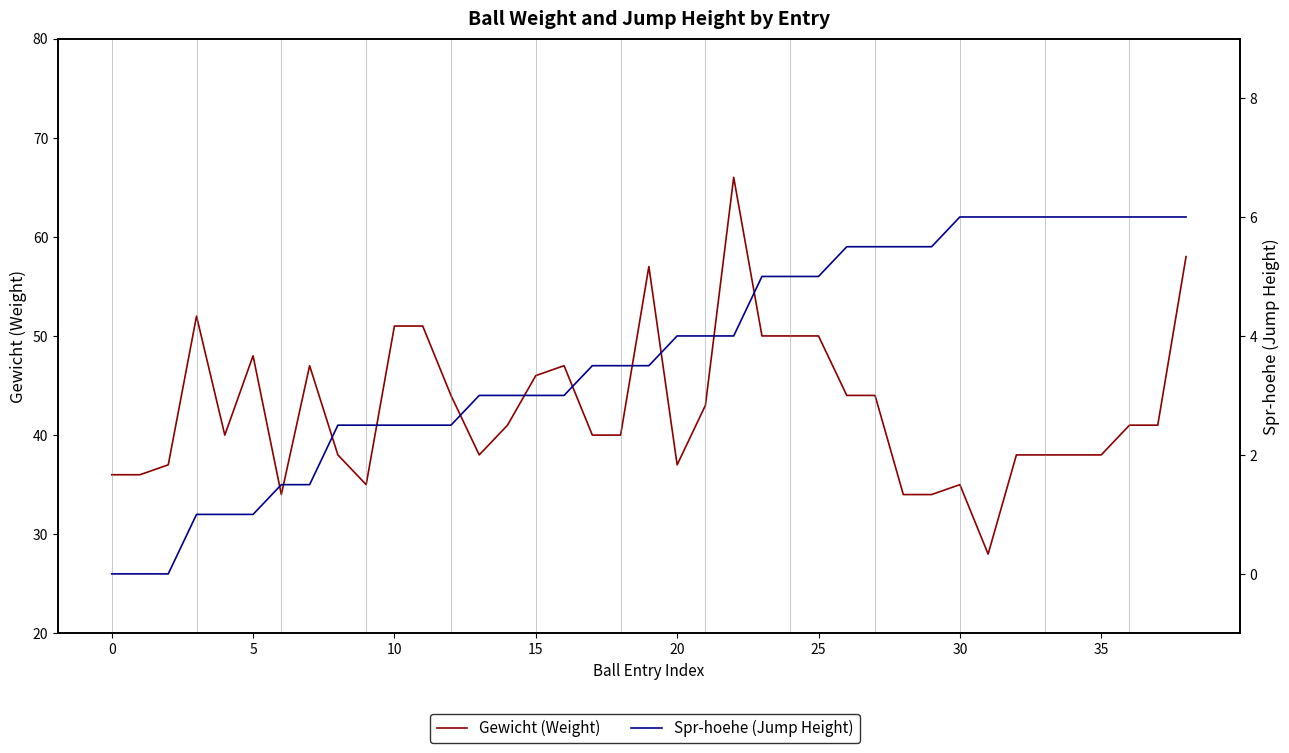

What is the highest value of the Spr-hoehe (Jump Height) series?

6.0